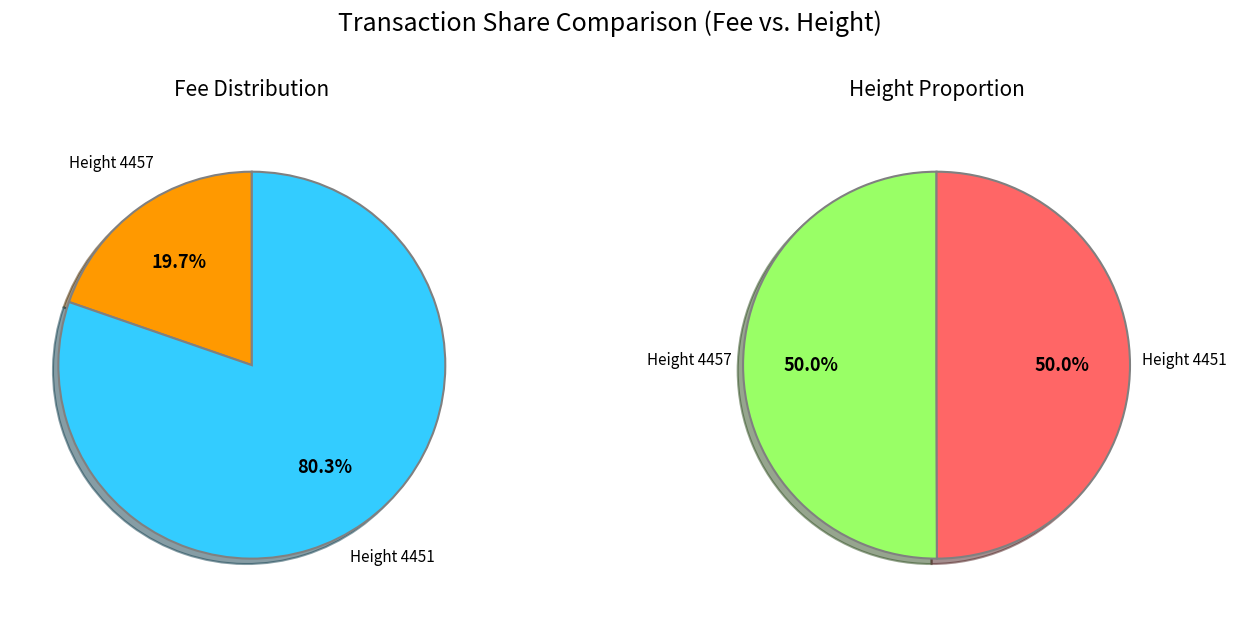

To the nearest percent, what portion does 4451 represent?

80%